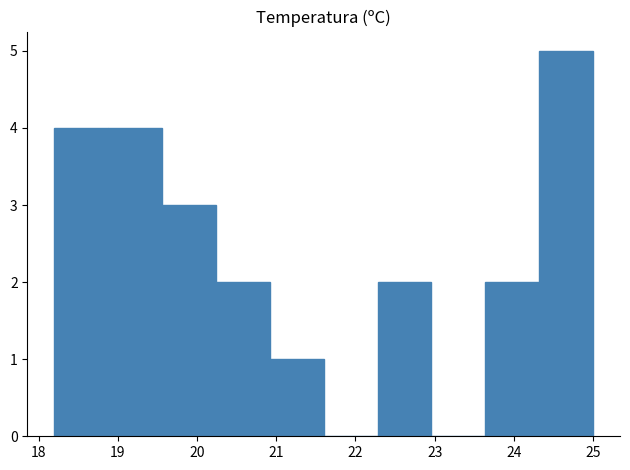

Which range on the x-axis has the tallest bar?

24.32 to 25.00